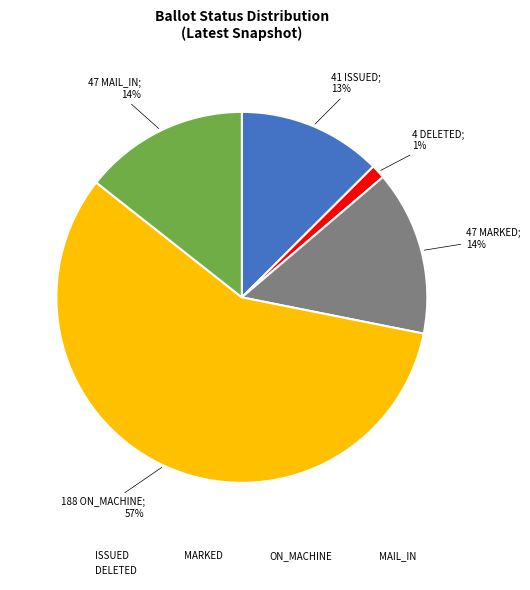

True or false: ON_MACHINE accounts for 57% of the total.

True